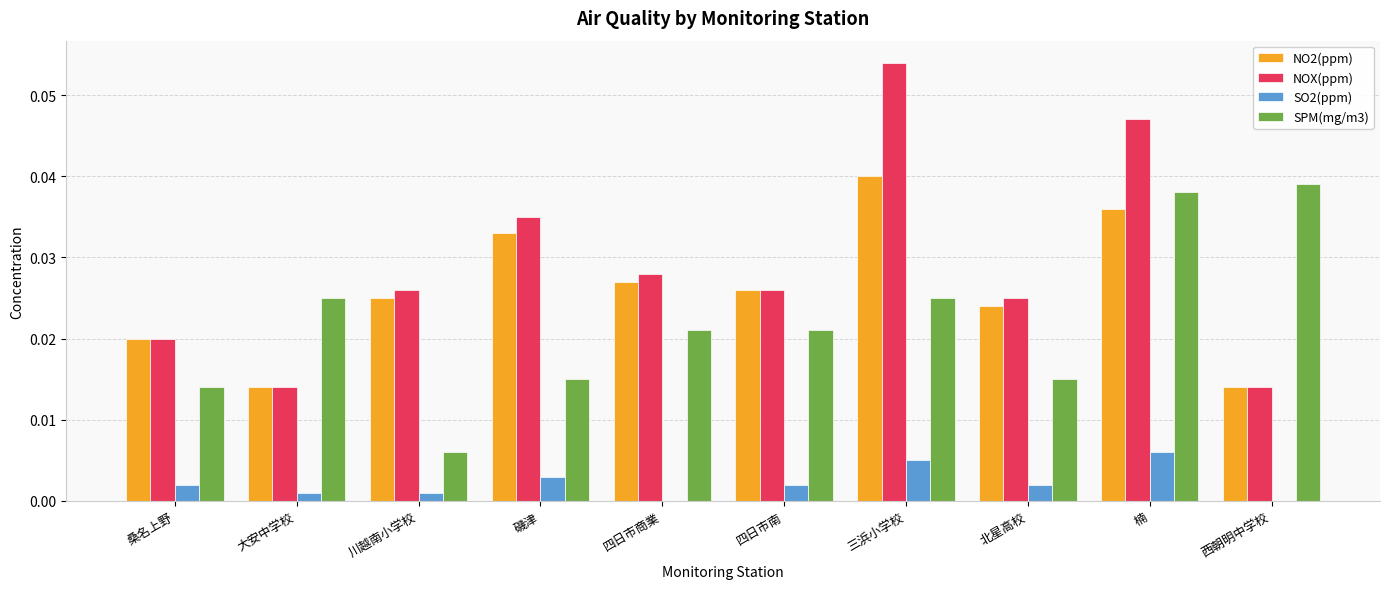

Is it true that NOX(ppm) equals 0.0 at 桑名上野?

True